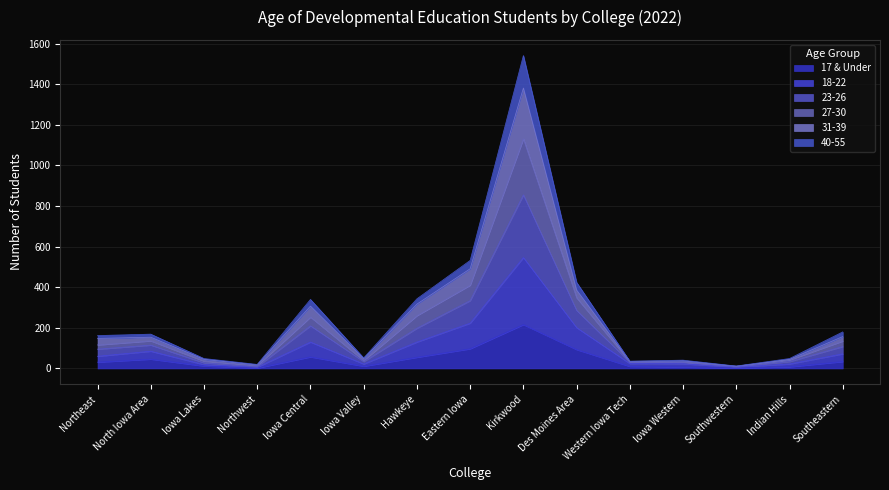

What is the average value of the 17 & Under series?

45